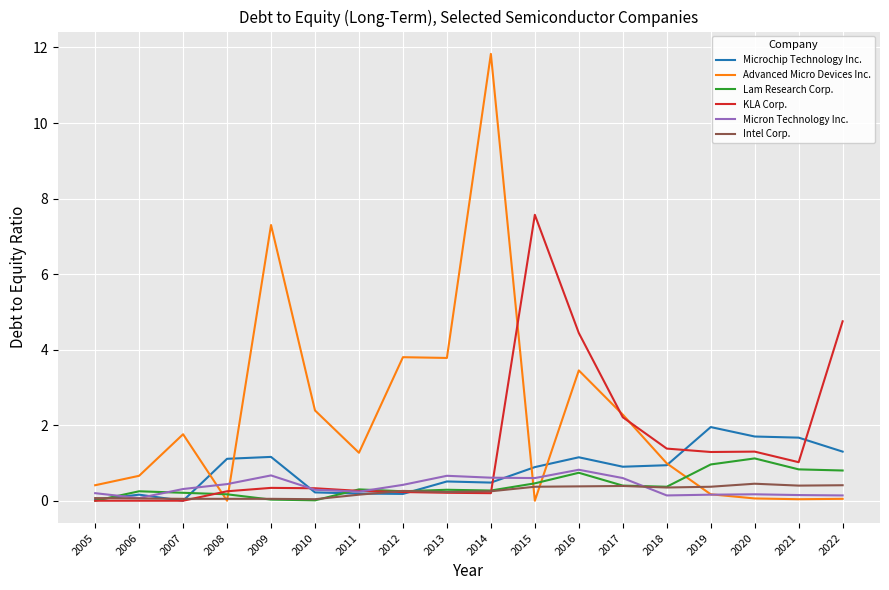

True or false: Lam Research Corp. has a value of 0.8 at 2021.

True